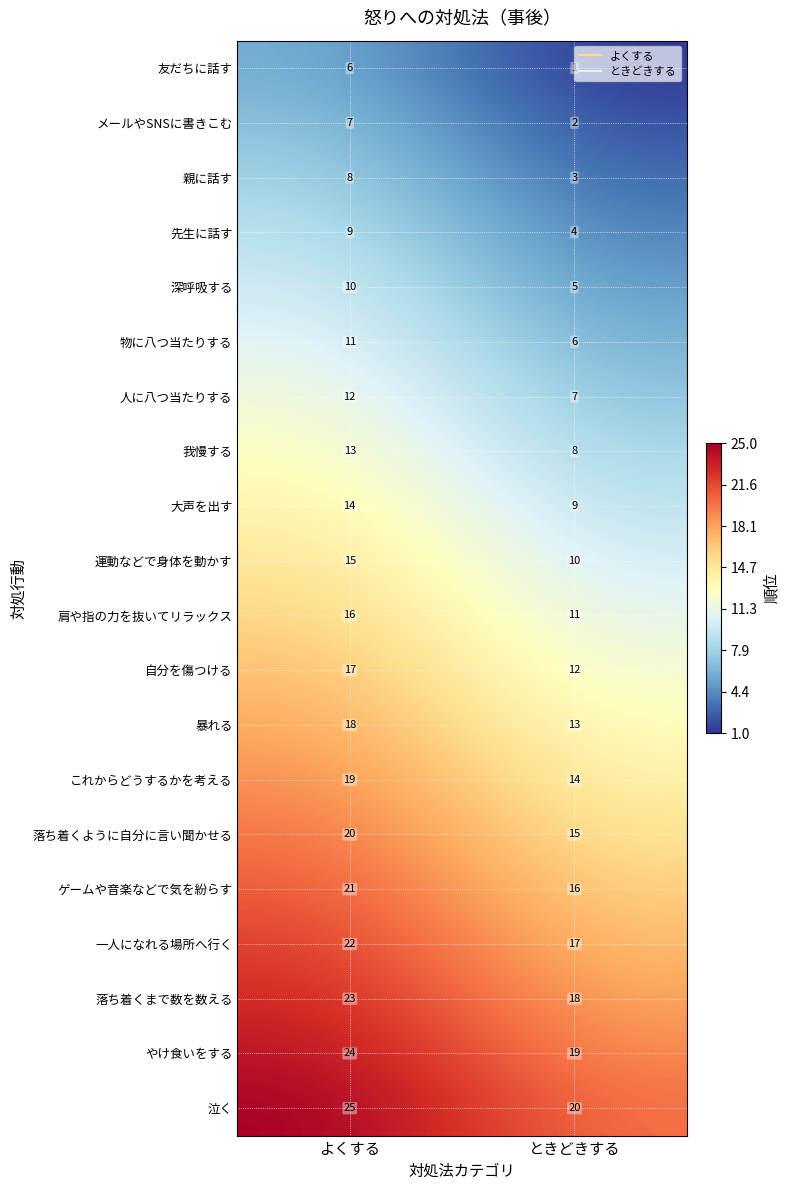

Which series has the largest total across all categories?

泣く